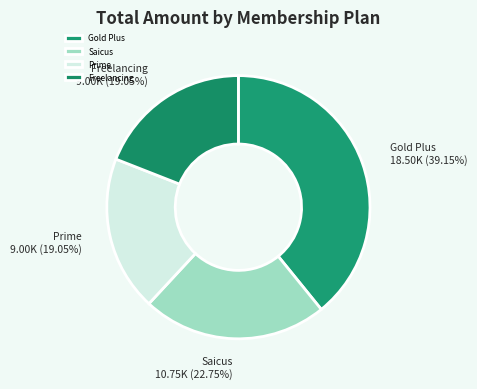

Is Saicus the majority of the pie?

No